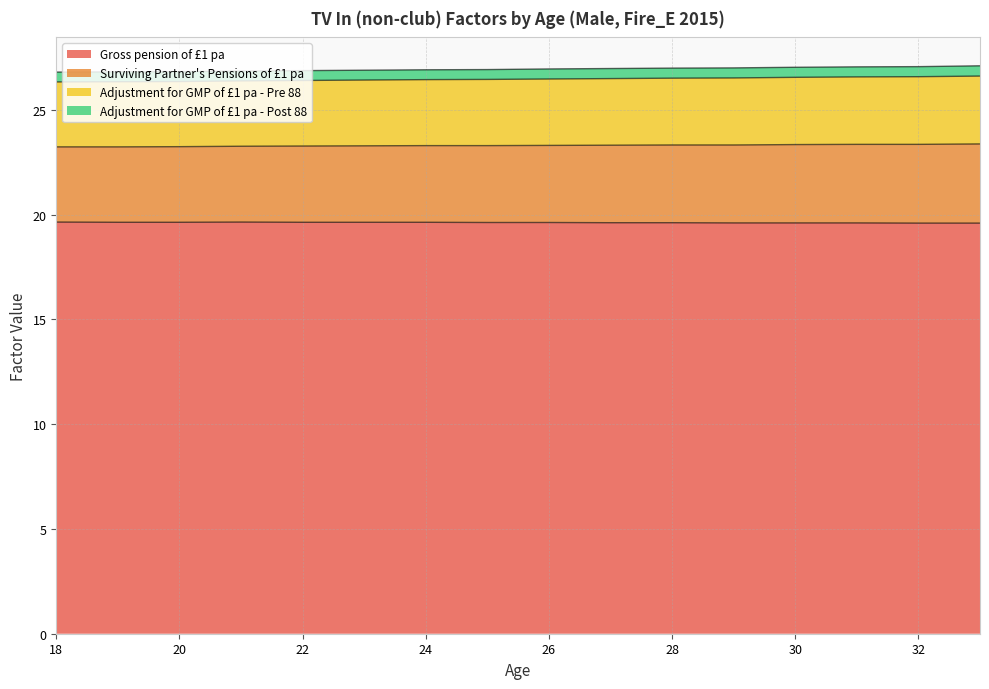

True or false: Gross pension of £1 pa has a value of 19.6 at 30.

True